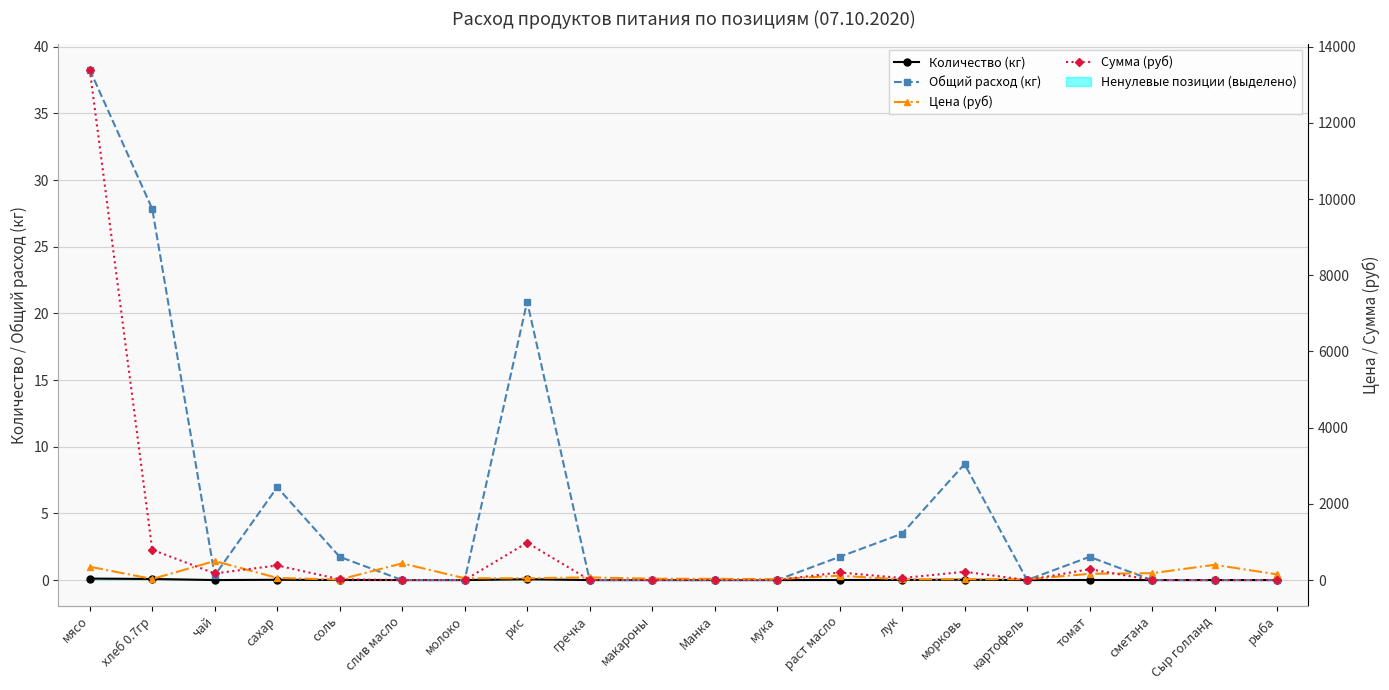

At which label is Количество (кг) closest to 0?

слив масло